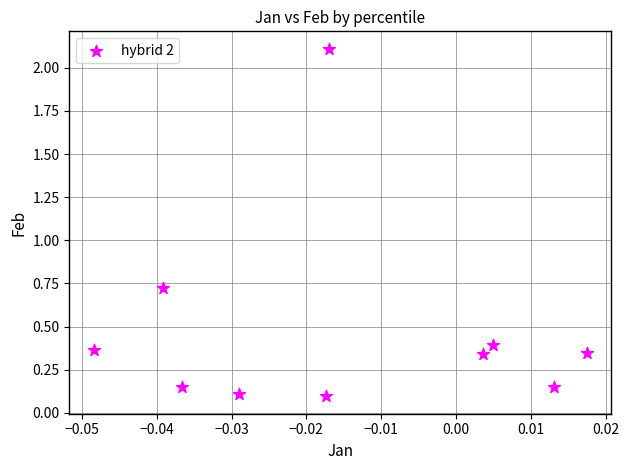

What is the average Y value?

0.5